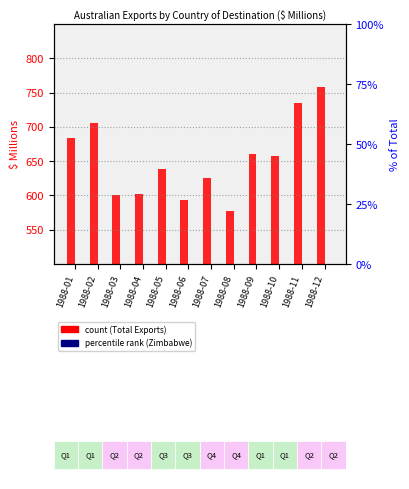

Between 1988-06 and 1988-08, which series saw the biggest shift?

Total (Country of Destination)